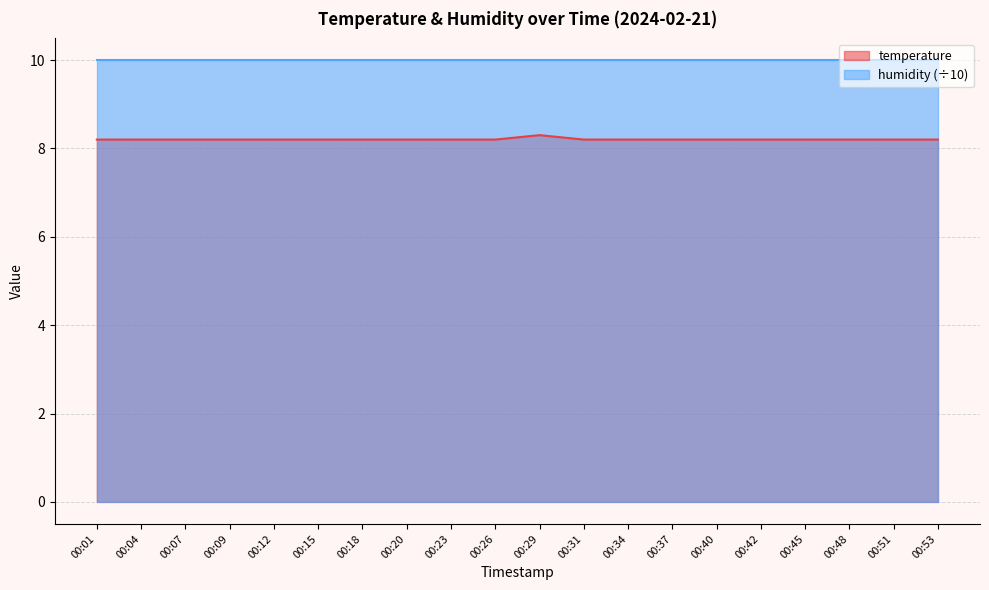

Which label corresponds to the smallest value in the chart?

00:01